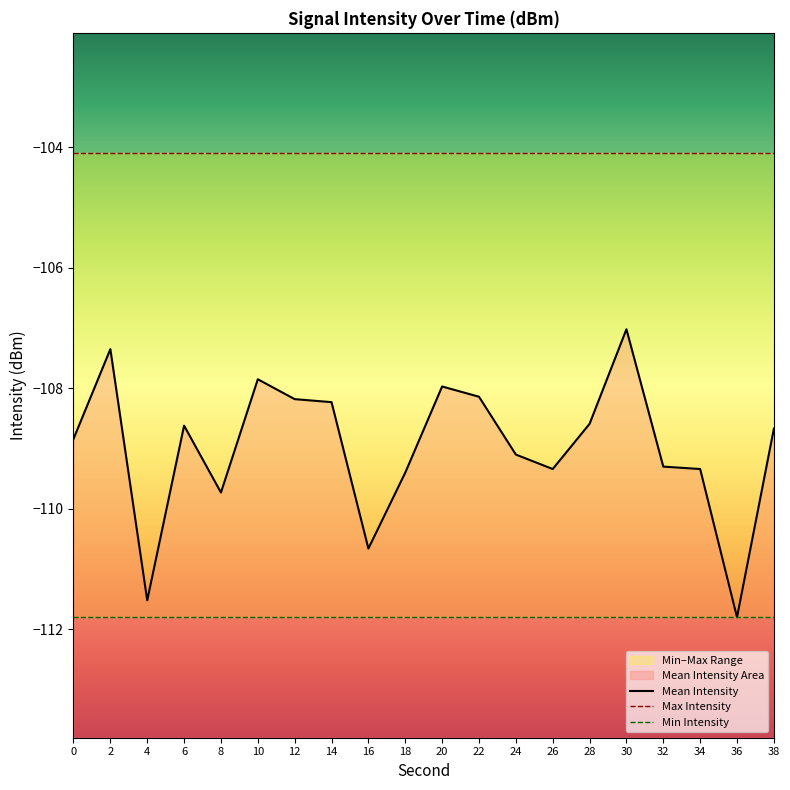

Is it true that Min Intensity equals -35.6 at 10?

False